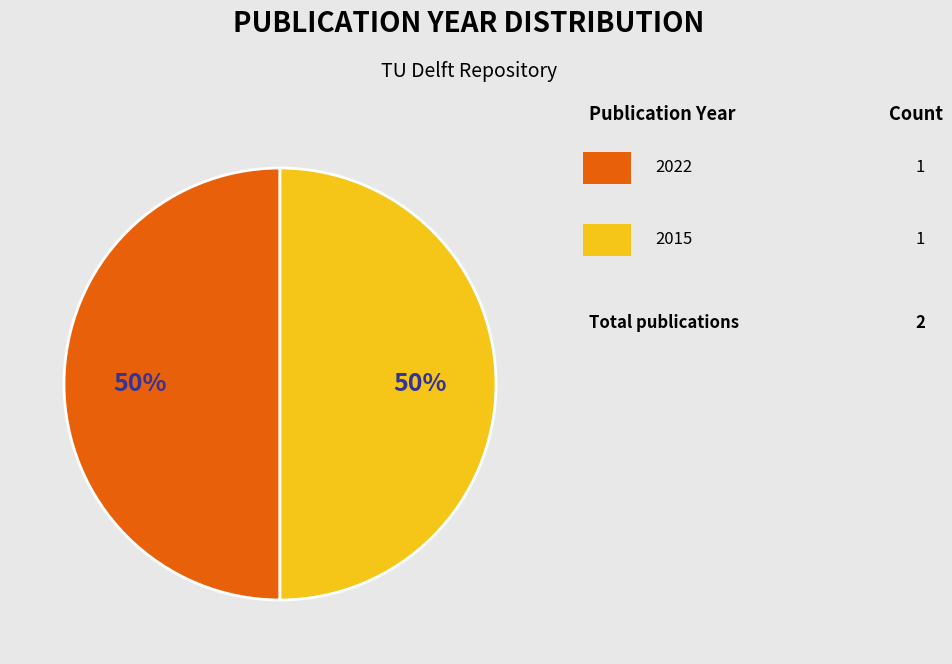

To the nearest percent, what is the average slice percentage?

50%